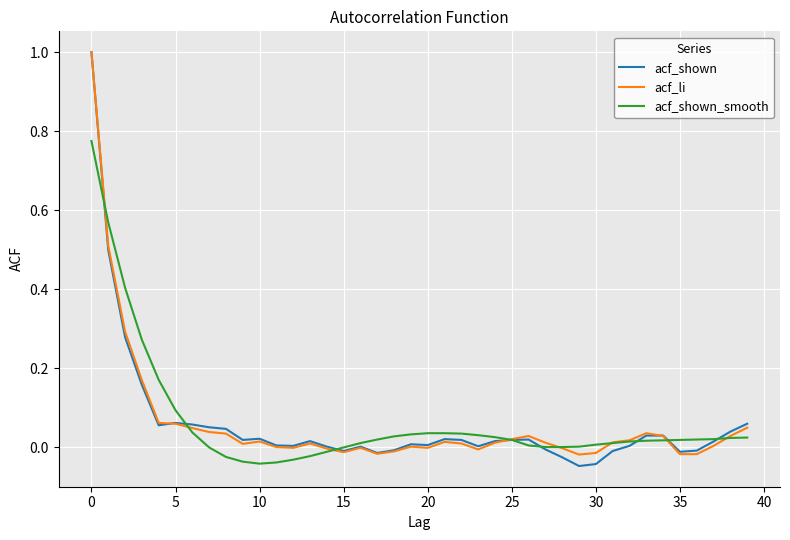

At how many categories does at least one series exceed 0?

39